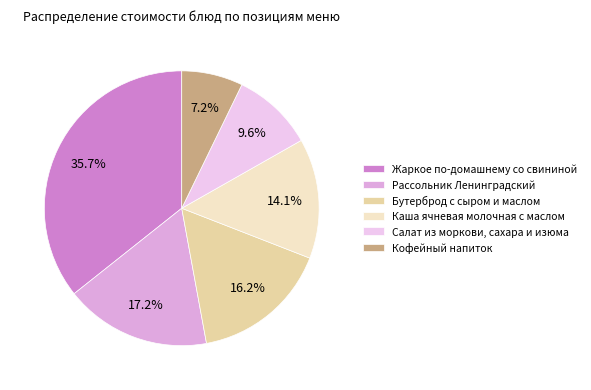

How many slices are in this pie chart?

6